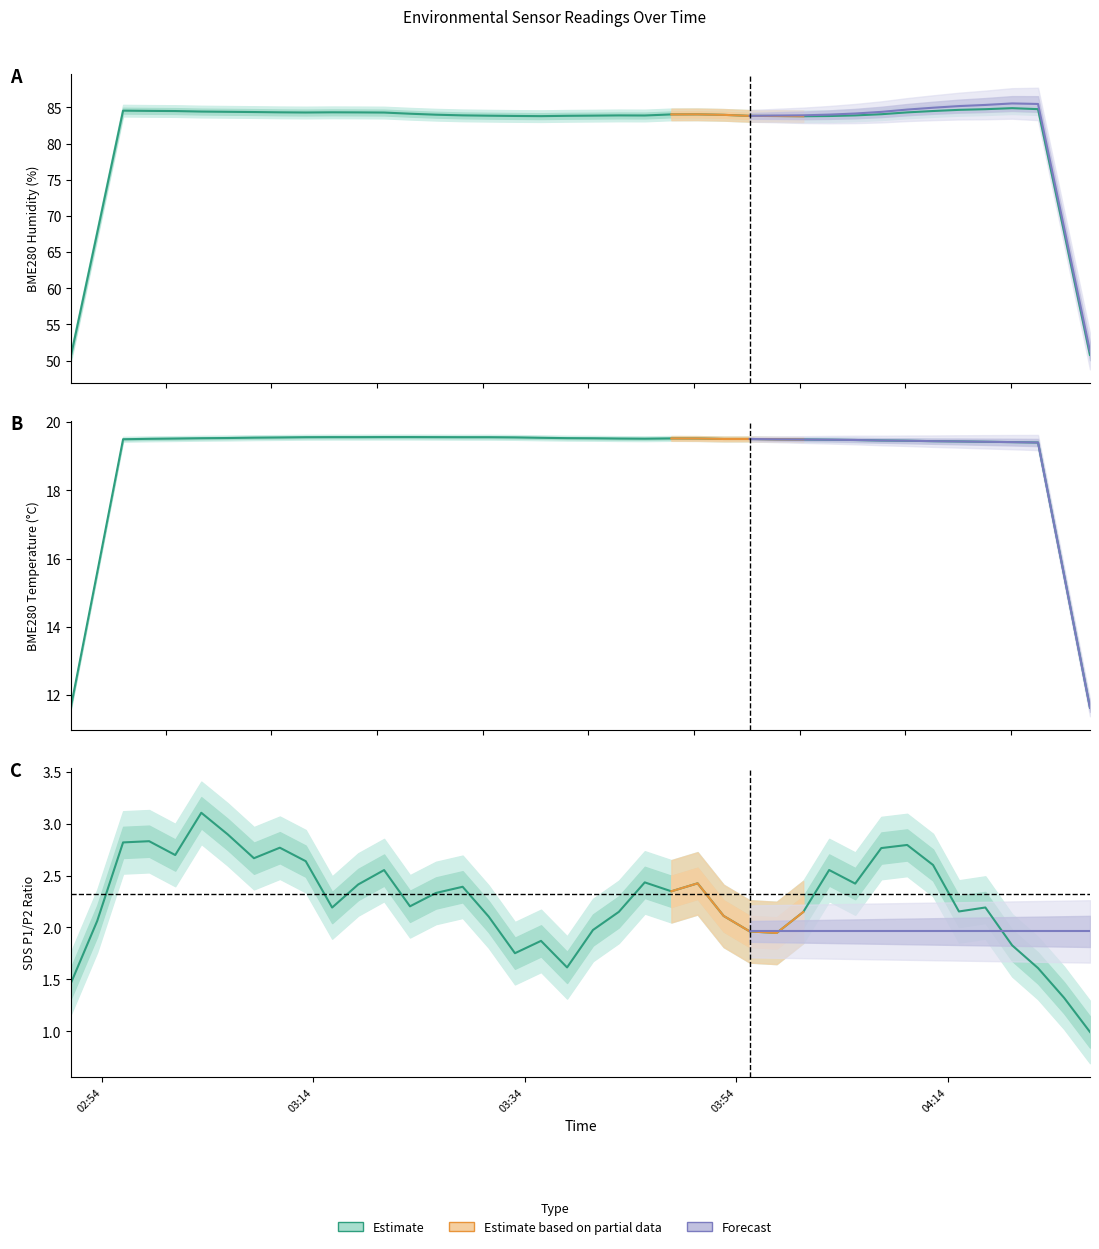

True or false: BME280_humidity and BME280_temperature intersect in this chart.

False